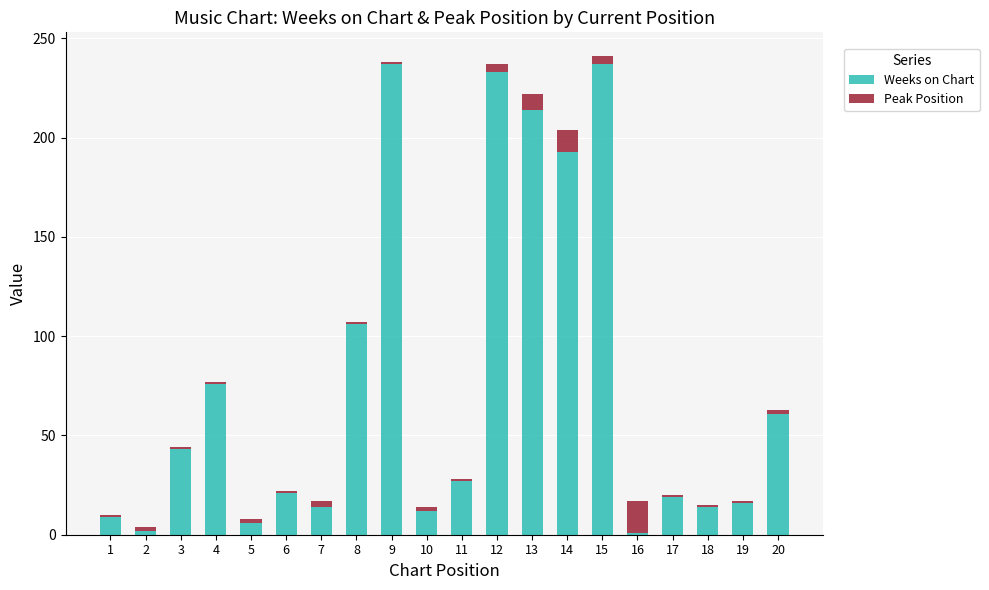

True or false: Weeks on Chart has a value of 61 at 20.

True